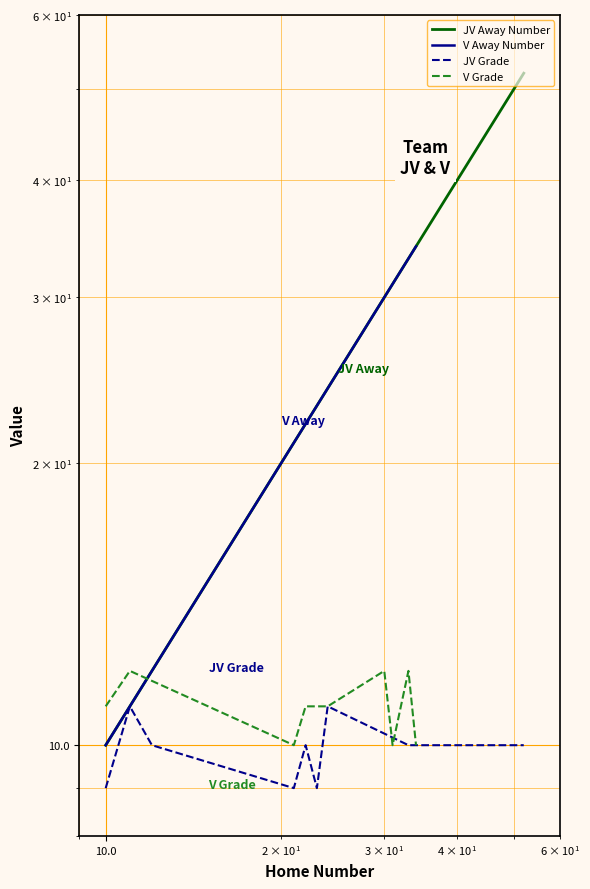

What is the average value of the V Grade series?

11